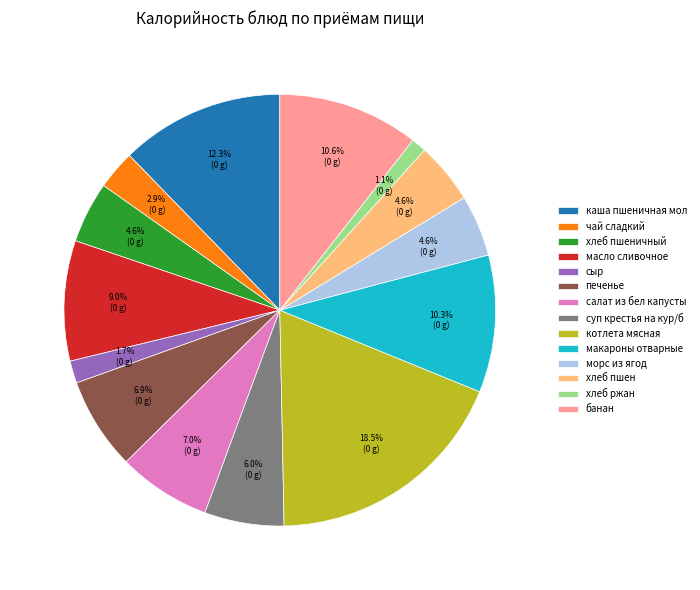

Count the number of slices in the pie.

14